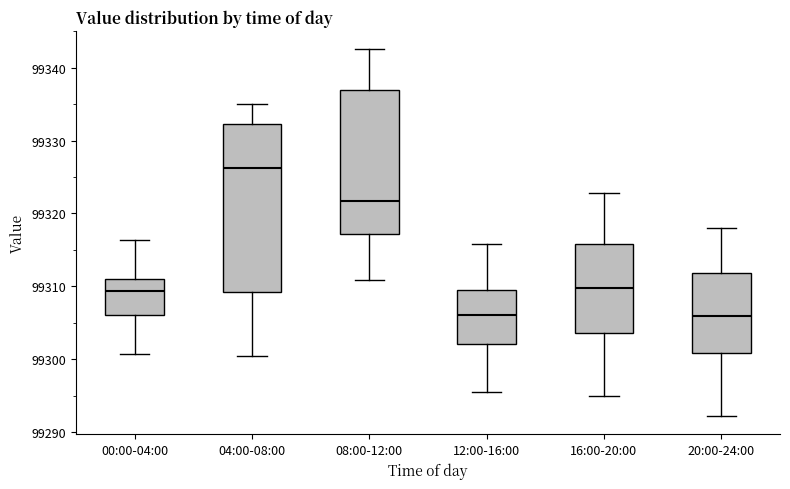

Comparing the boxes themselves (not the whiskers), which one is the tallest?

04:00-08:00